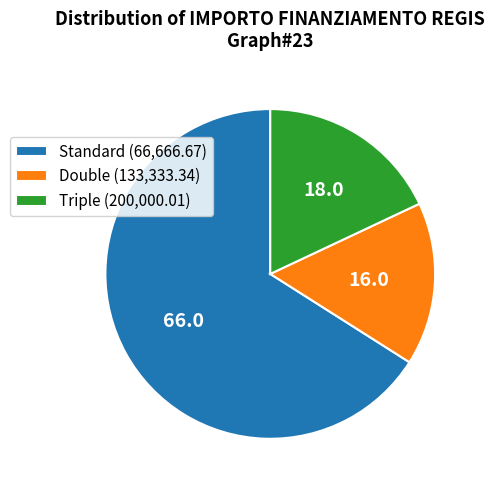

Is there any slice that represents more than half of the pie?

Yes